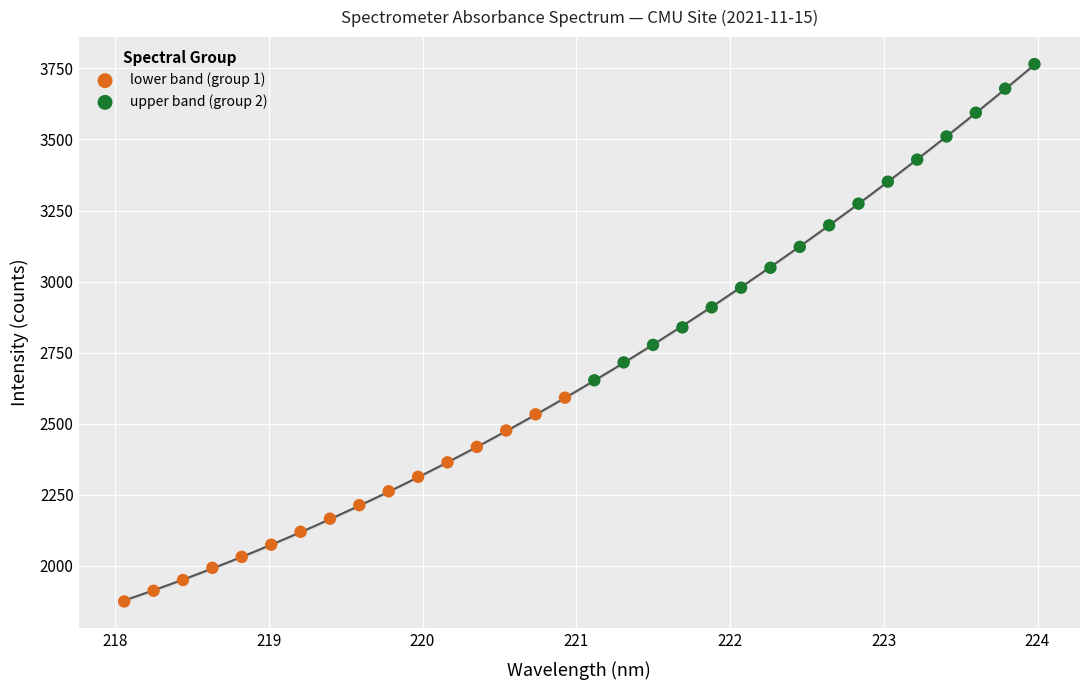

Which series has the largest Y range (max minus min)?

upper band (group 2)